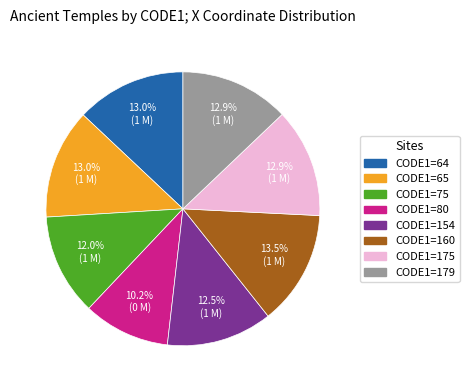

Is there any slice that represents more than half of the pie?

No